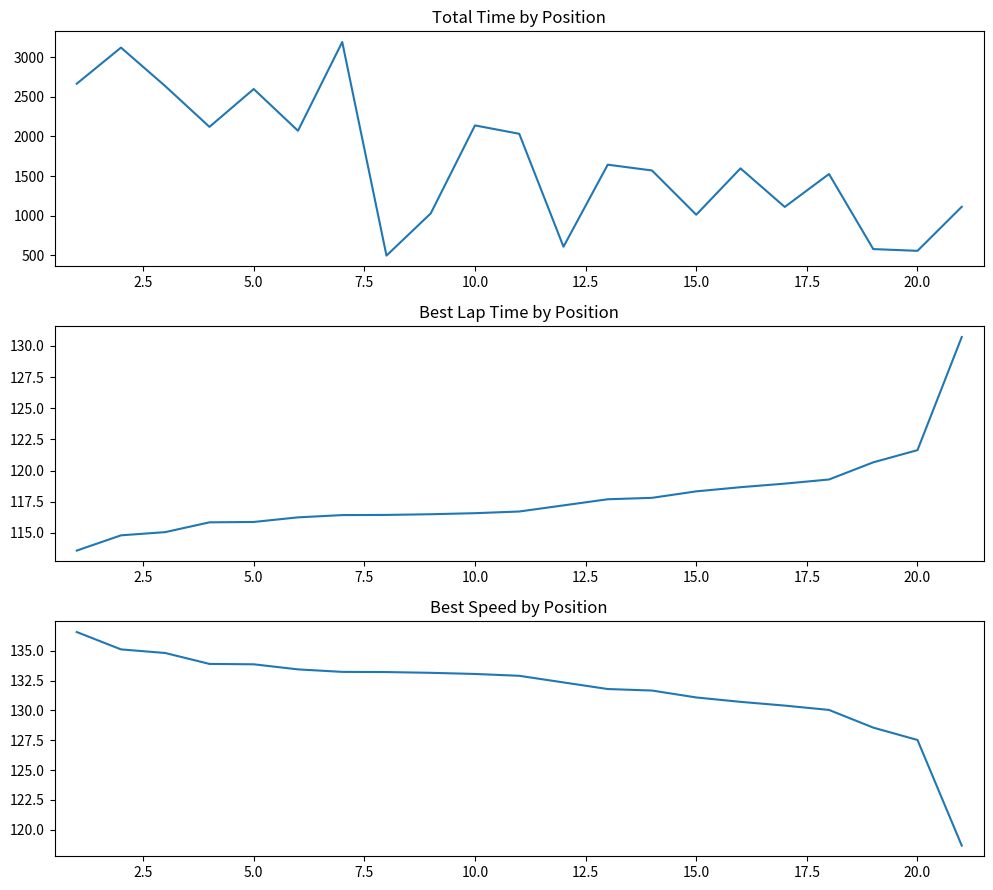

True or false: Best Lap time and Best Speed cross at least once.

True